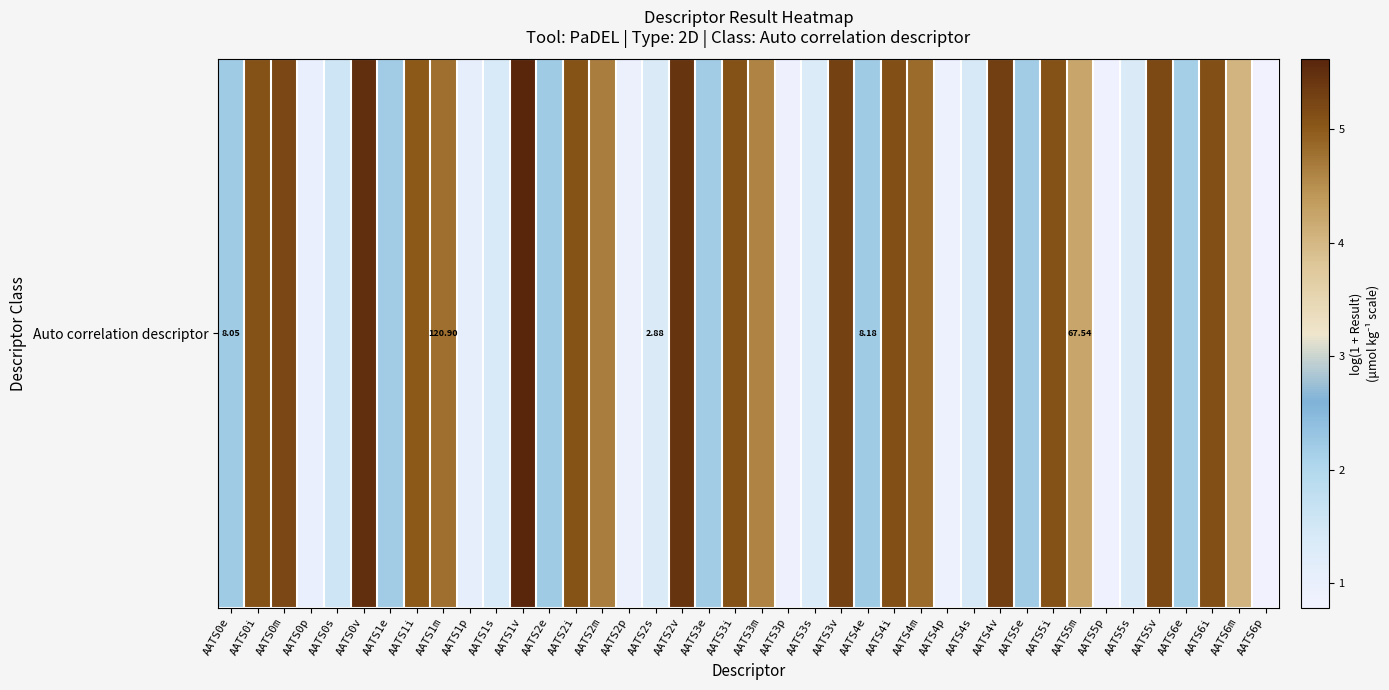

List the labels in order of value, smallest first.

AATS6p, AATS5p, AATS3p, AATS4p, AATS2p, AATS0p, AATS1p, AATS3s, AATS5s, AATS2s, AATS1s, AATS4s, AATS0s, AATS6e, AATS1e, AATS5e, AATS3e, AATS2e, AATS0e, AATS4e, AATS6m, AATS5m, AATS3m, AATS2m, AATS1m, AATS4m, AATS1i, AATS2i, AATS5i, AATS3i, AATS0i, AATS4i, AATS6i, AATS5v, AATS0m, AATS3v, AATS4v, AATS2v, AATS0v, AATS1v